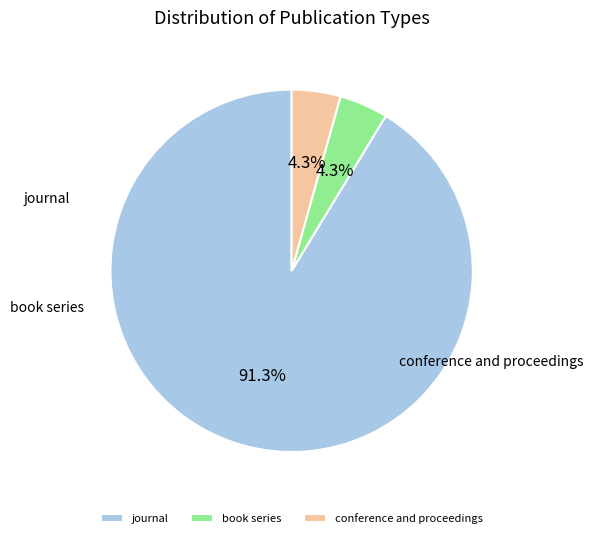

To the nearest percent, what is the difference between the journal and conference and proceedings slice percentages?

87%